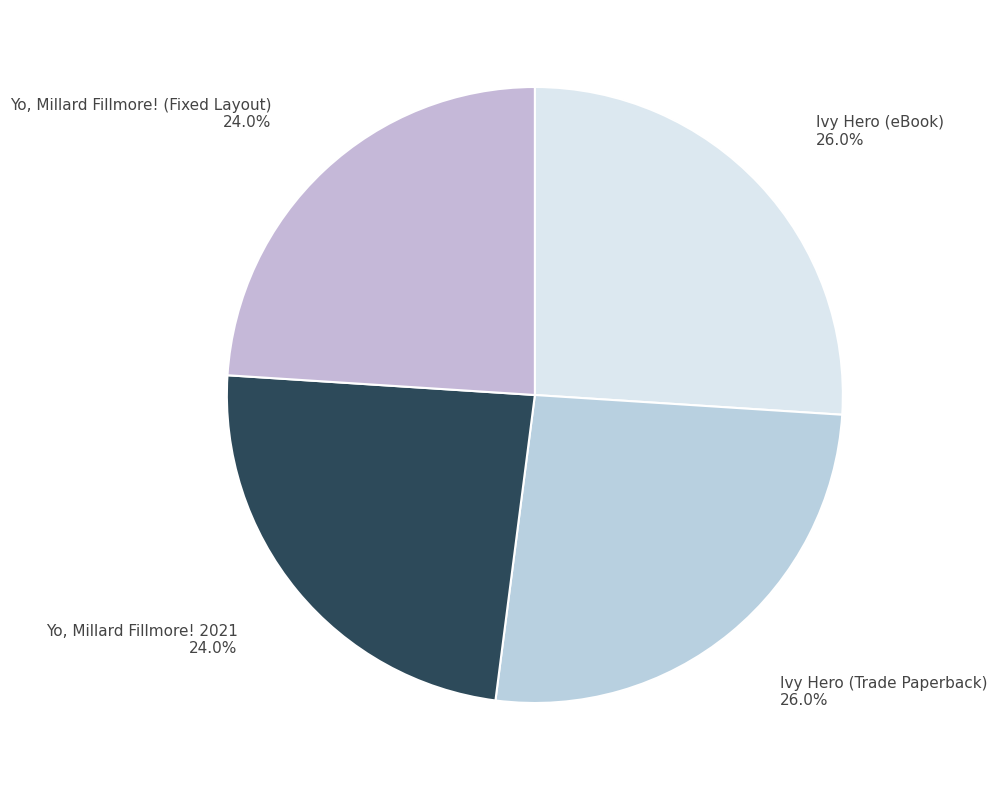

Between Yo, Millard Fillmore! (Fixed Layout) 24.0% and Ivy Hero (Trade Paperback) 26.0%, which is larger?

Ivy Hero (Trade Paperback) 26.0%